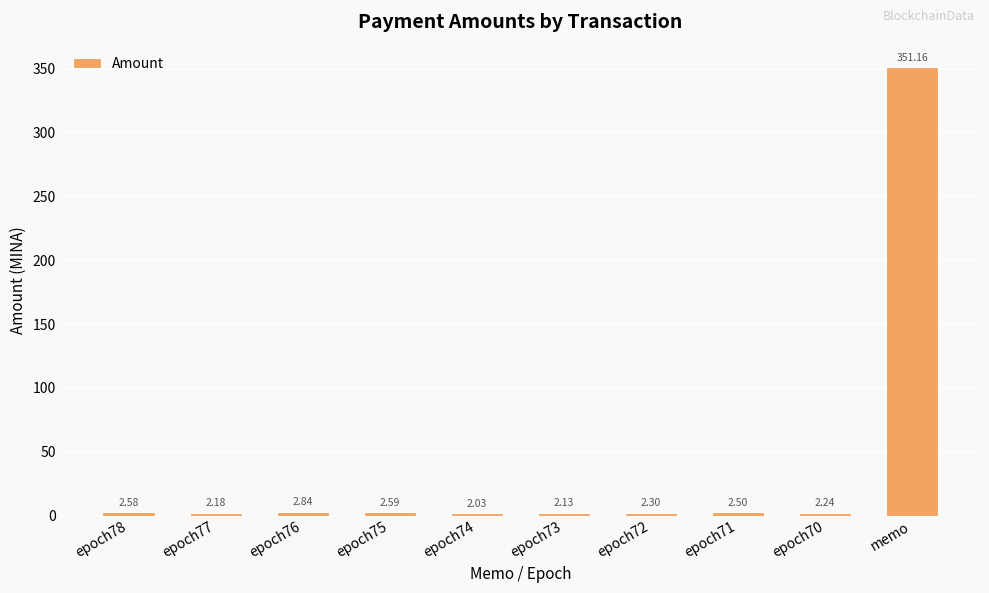

Which category has the highest value across all series?

memo